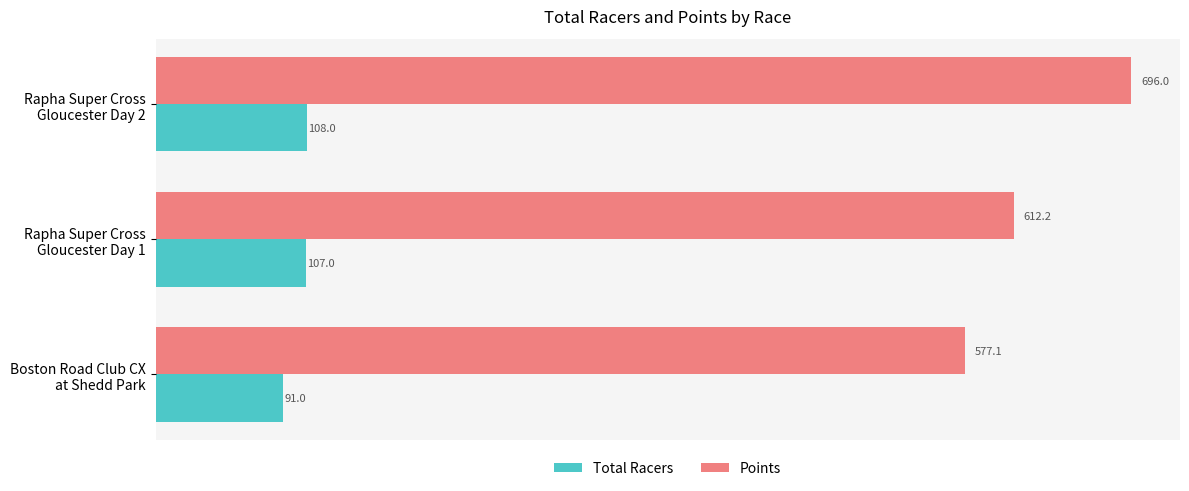

What is the minimum value shown in the chart?

91.0